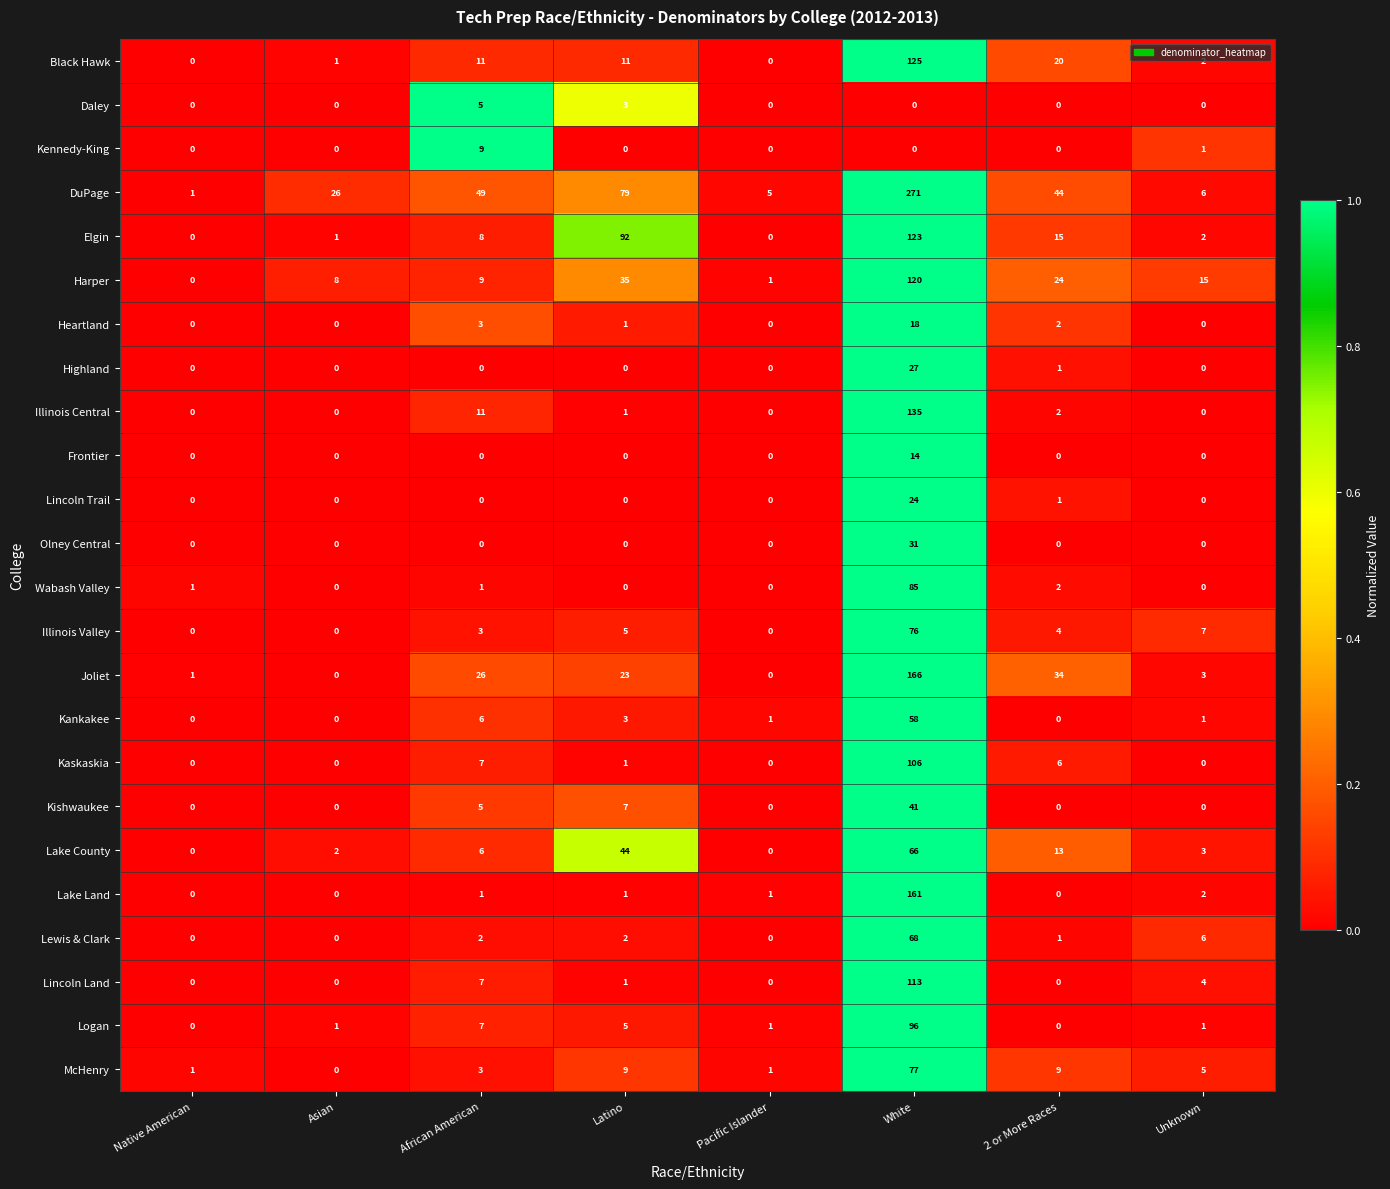

Rank the series by their maximum value, from lowest to highest.

Daley, Kennedy-King, Frontier, Heartland, Lincoln Trail, Highland, Olney Central, Kishwaukee, Kankakee, Lake County, Lewis & Clark, Illinois Valley, McHenry, Wabash Valley, Logan, Kaskaskia, Lincoln Land, Harper, Elgin, Black Hawk, Illinois Central, Lake Land, Joliet, DuPage